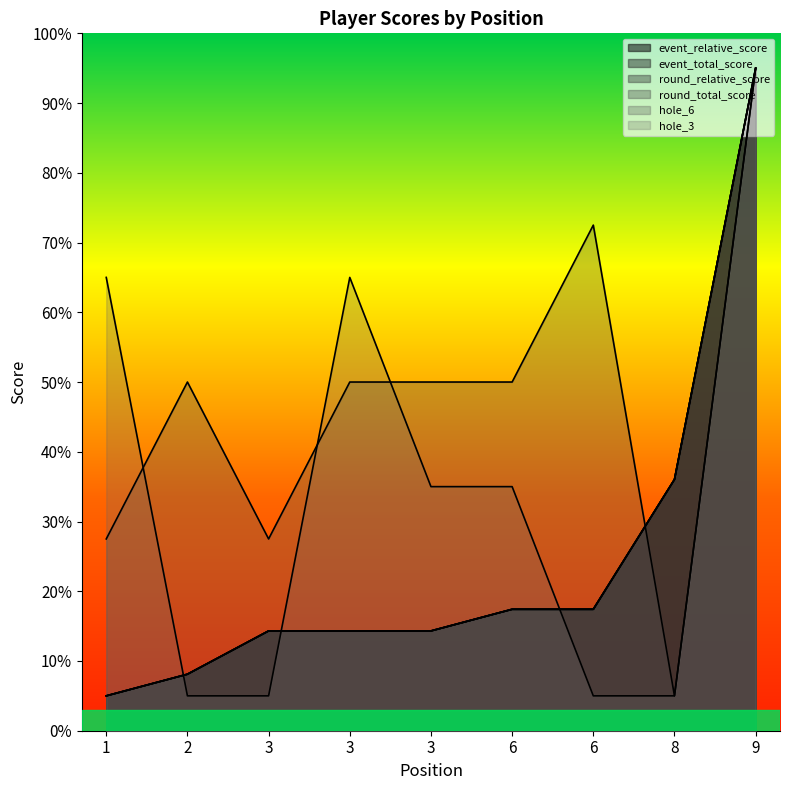

What is the total value across all series at 6?

154.7